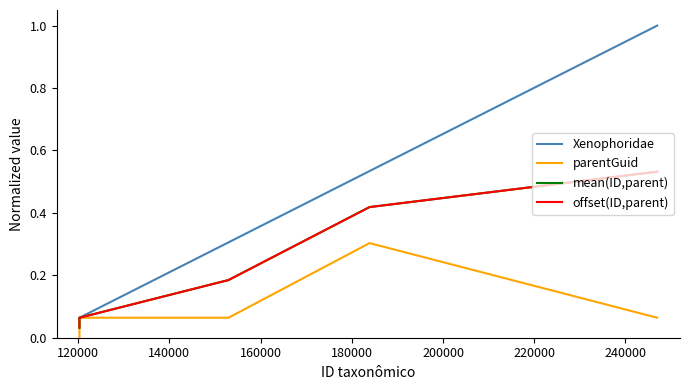

Does the chart have visible grid lines?

No